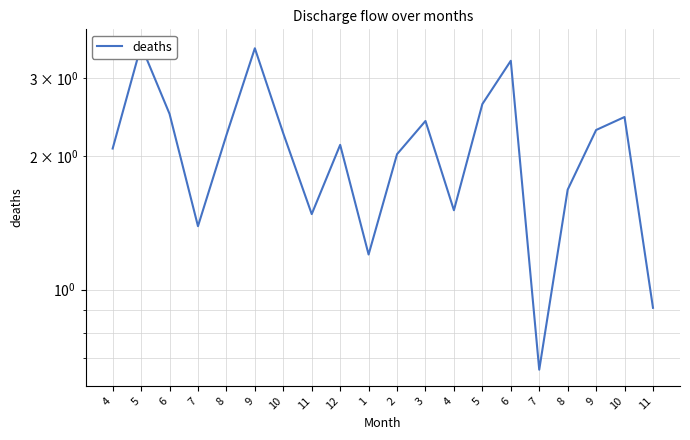

What is the maximum value shown in the chart?

3.5